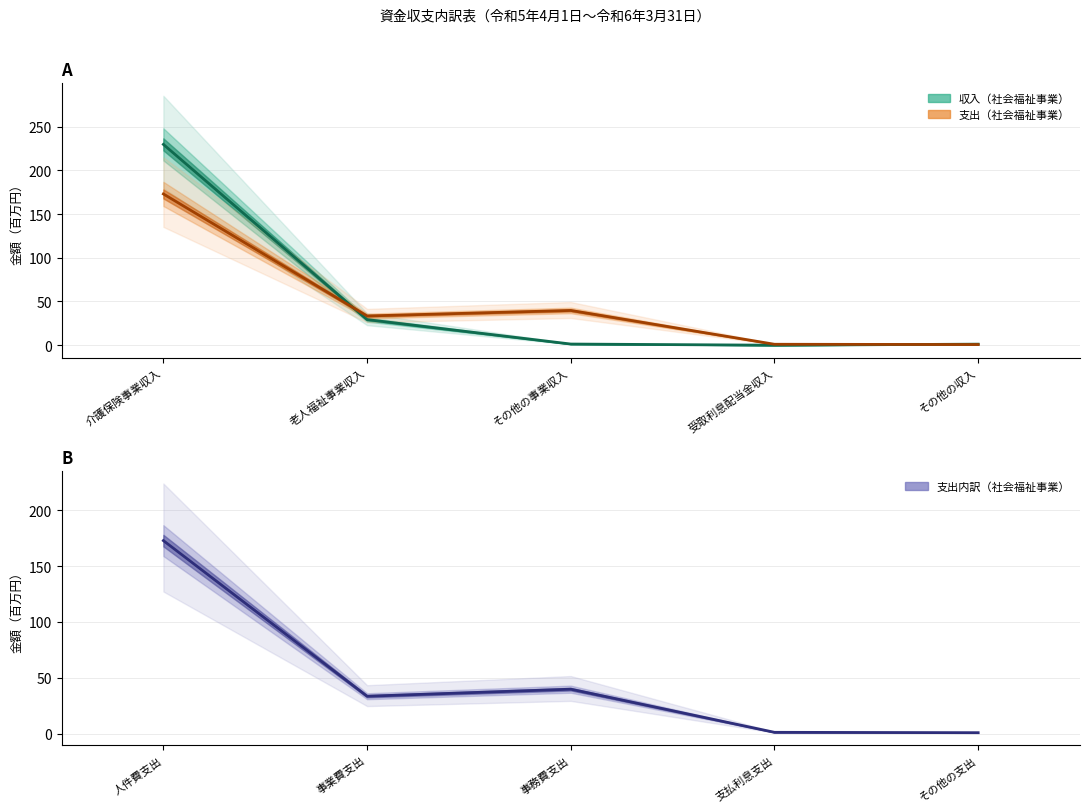

In 支出内訳（社会福祉事業）, how many points are lower than both neighbors (excluding endpoints)?

1